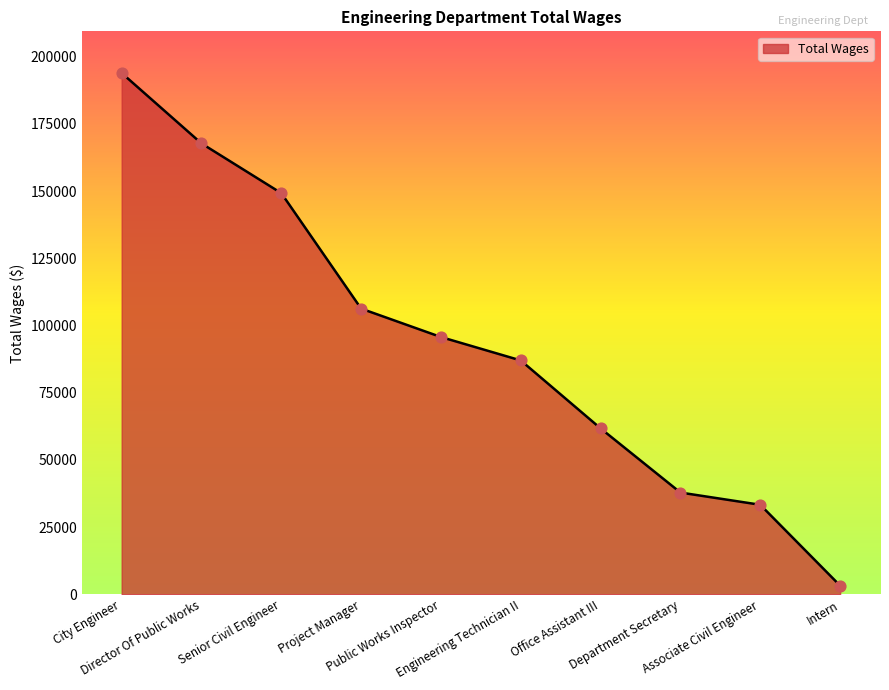

Approximately how many times larger is the value at Public Works Inspector compared to Engineering Technician II?

1.1